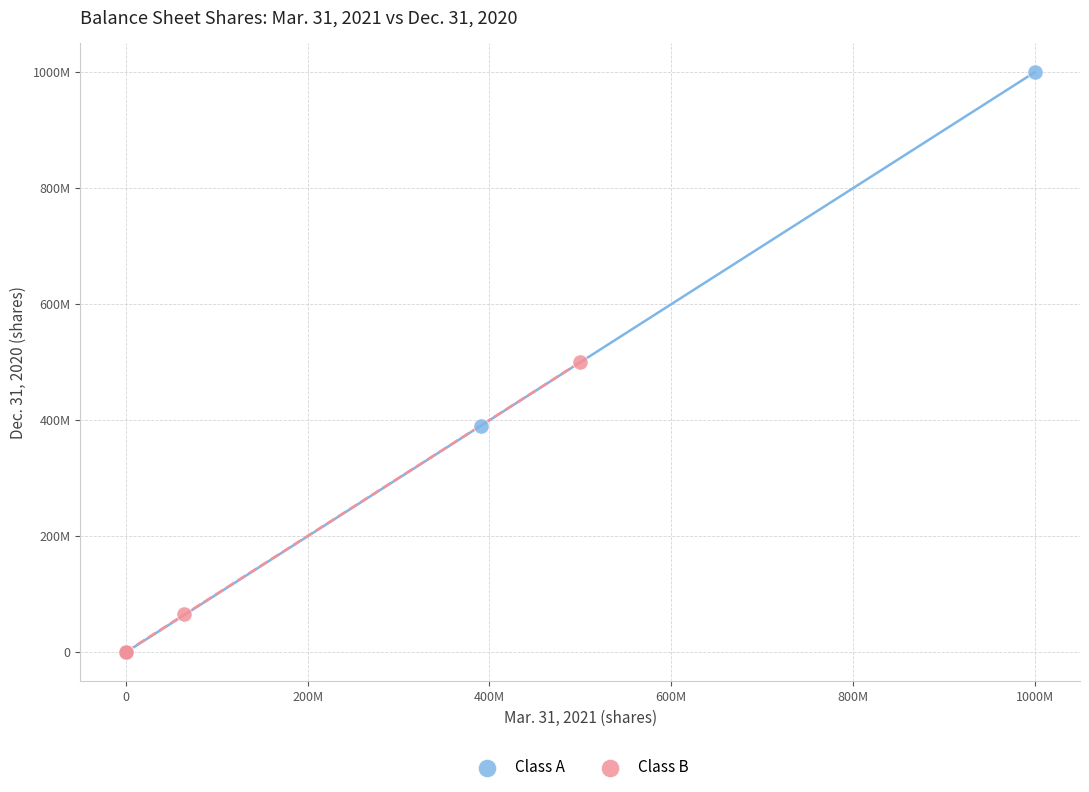

What are all the series names shown in the legend?

Class A, Class B